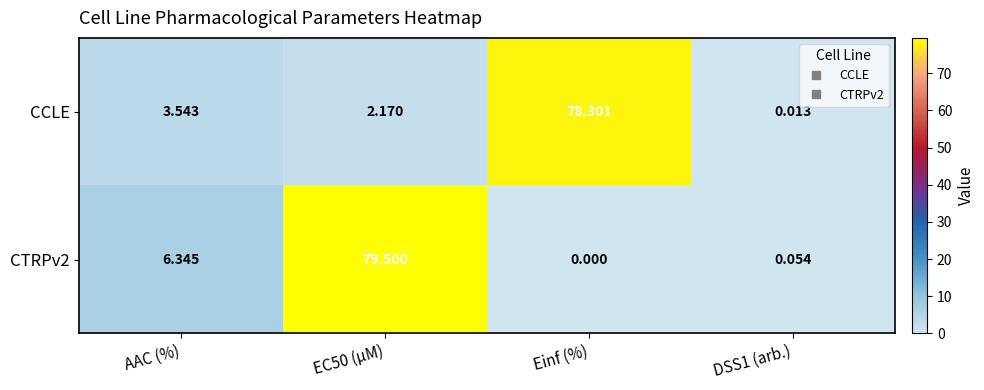

Which category has the highest value in the CCLE series?

Einf (%)